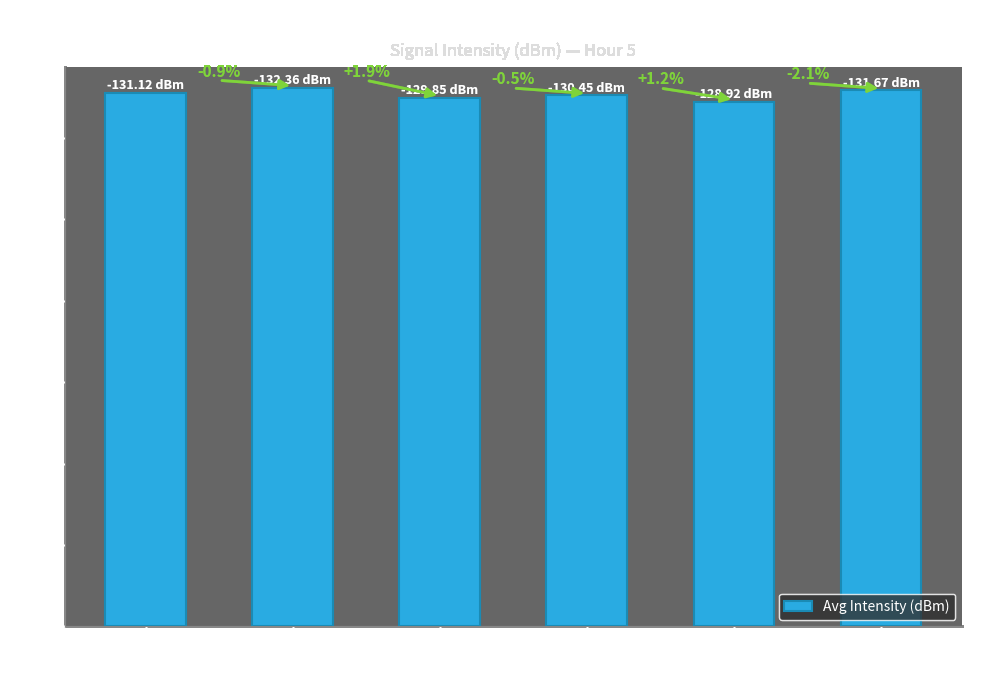

Does the chart contain any negative values?

No